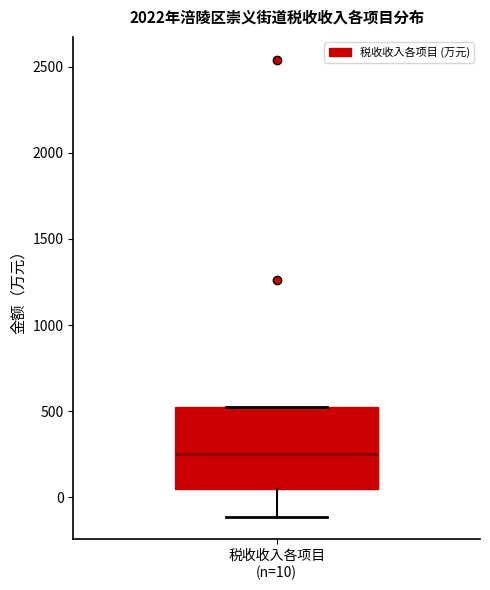

Transcribe this box plot: give where the median line is, the range the box spans, and where the two whiskers end, as read against the y-axis. The values are not printed on the chart, so give them approximately, as read against the axis.

median 250, box 50 to 500, whiskers -100 to 550